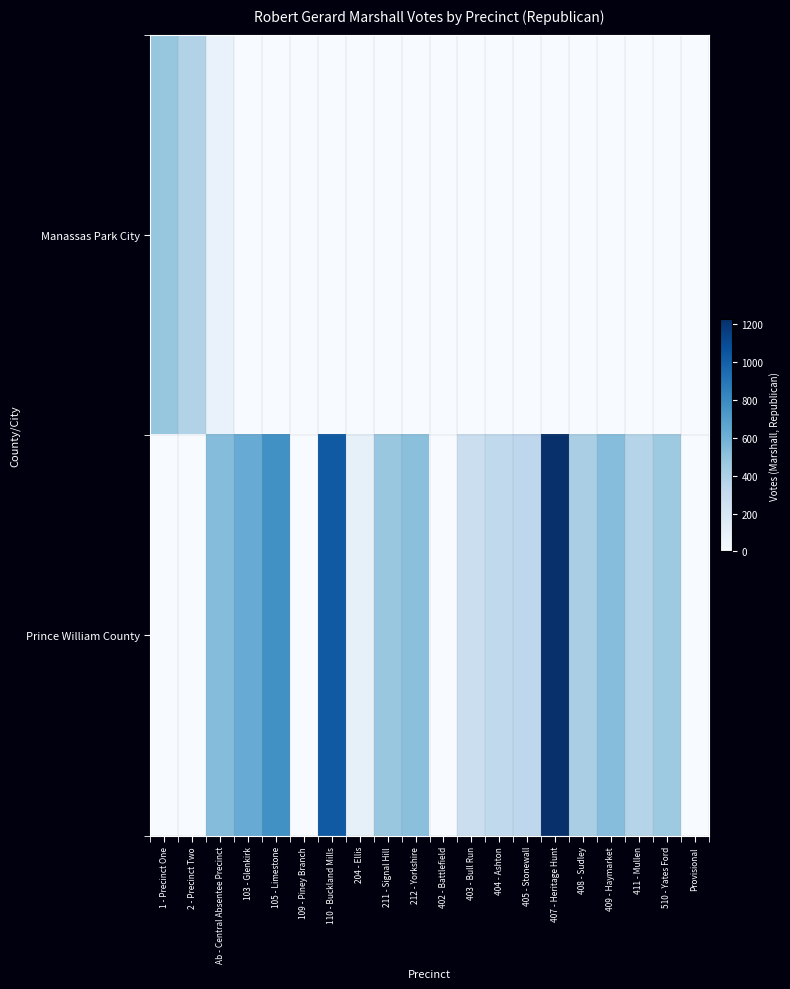

At how many categories does at least one series exceed 969?

2